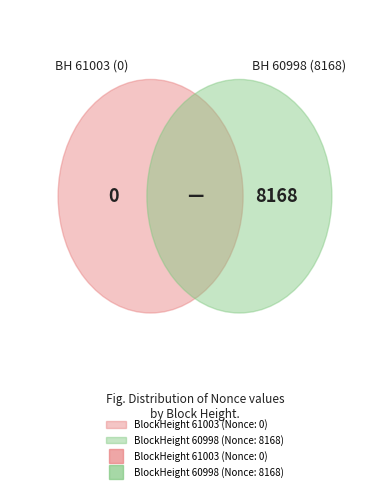

Does any single category account for the majority?

Yes